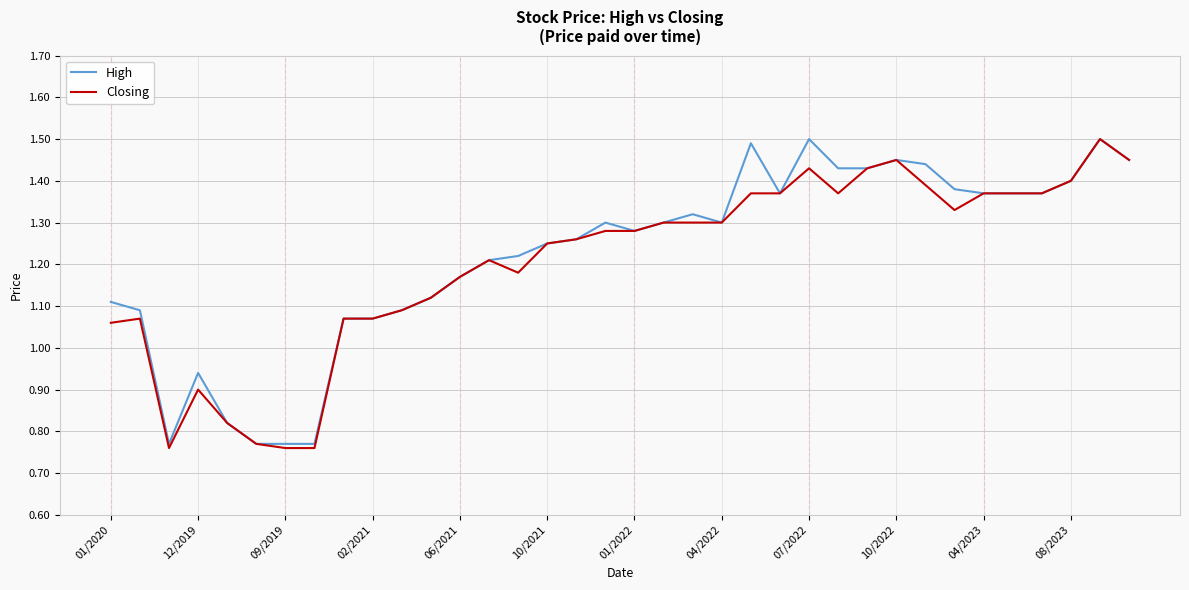

What is the maximum value shown in the chart?

1.5